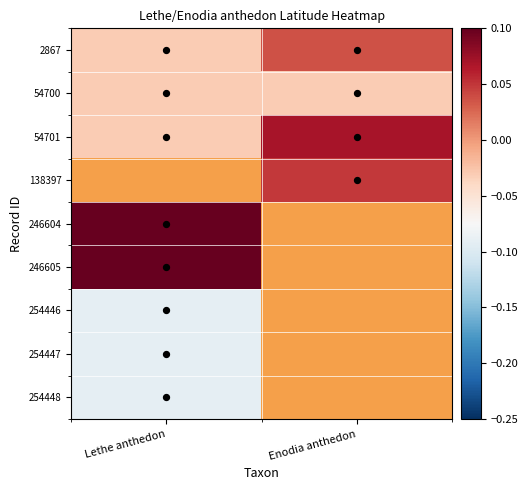

At which category does the chart reach its peak across all series?

Lethe anthedon